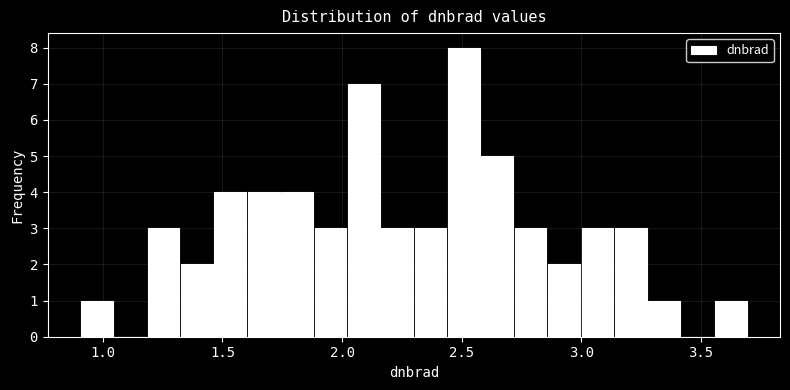

Read against the x-axis, roughly where is the centre of the tallest bar?

2.50